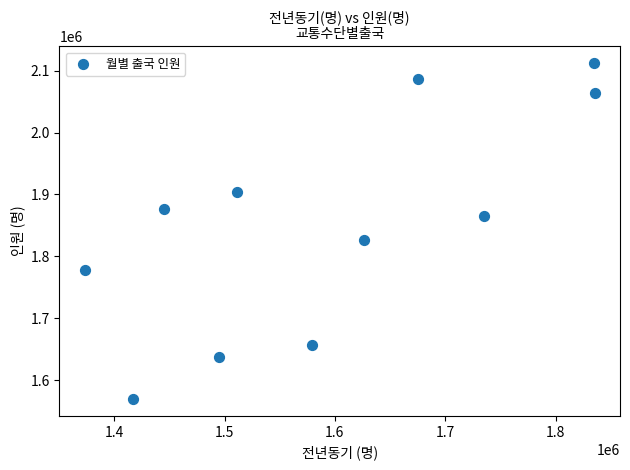

What is the average Y value?

1852378